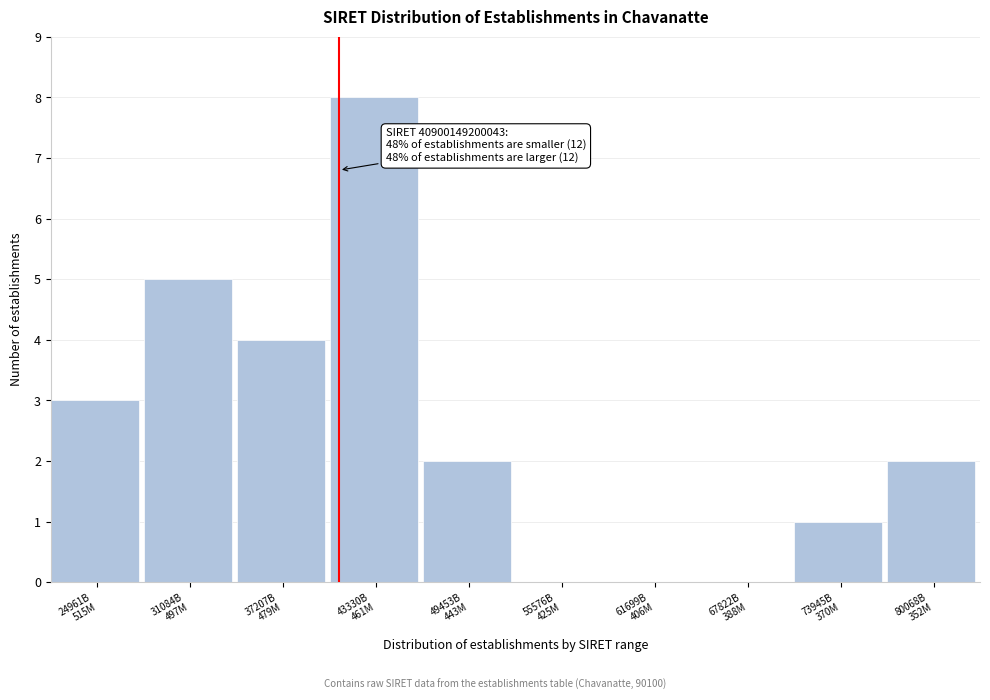

What is the greatest value displayed?

8